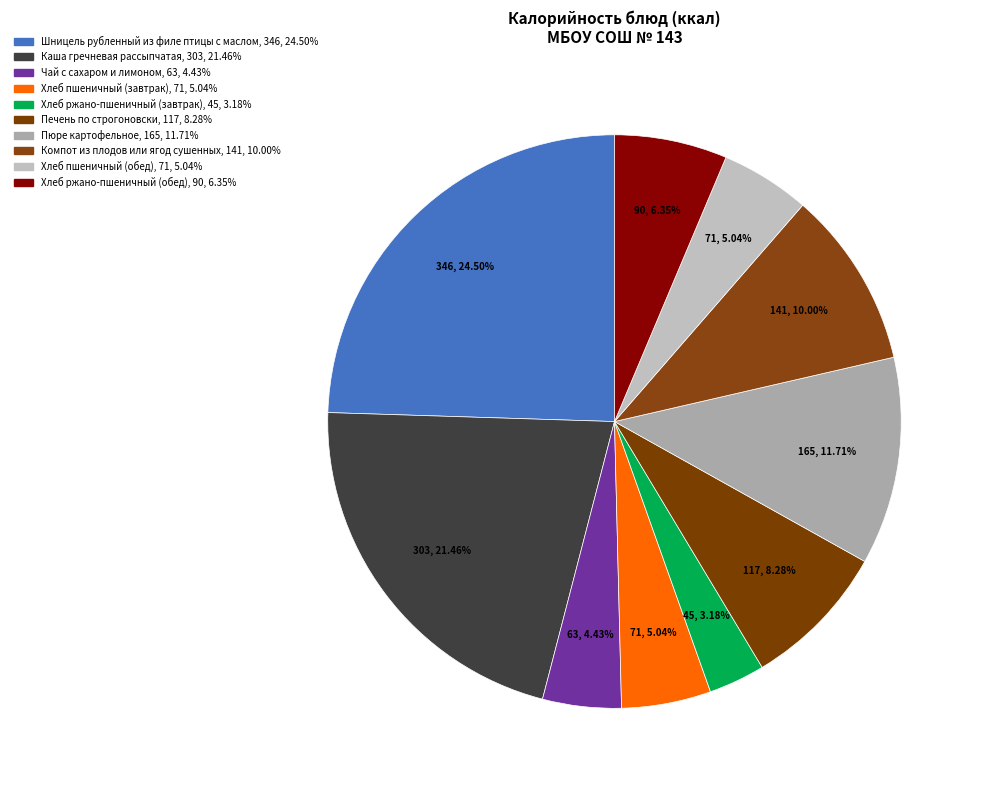

Is there any slice that represents more than half of the pie?

No